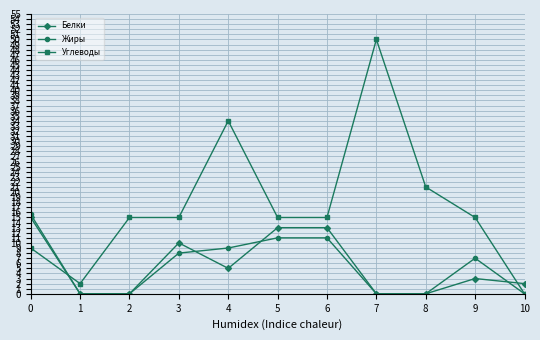

Reading left to right, transcribe all the data shown in this chart.

Белки: 15.0	0.0	0.0	10.0	5.0	13.0	13.0	0.0	0.0	3.0	2.0
Жиры: 15.6	0.0	0.0	8.0	9.0	11.0	11.0	0.0	0.0	7.0	0.0
Углеводы: 9.0	2.0	15.0	15.0	34.0	15.0	15.0	50.0	21.0	15.0	0.0